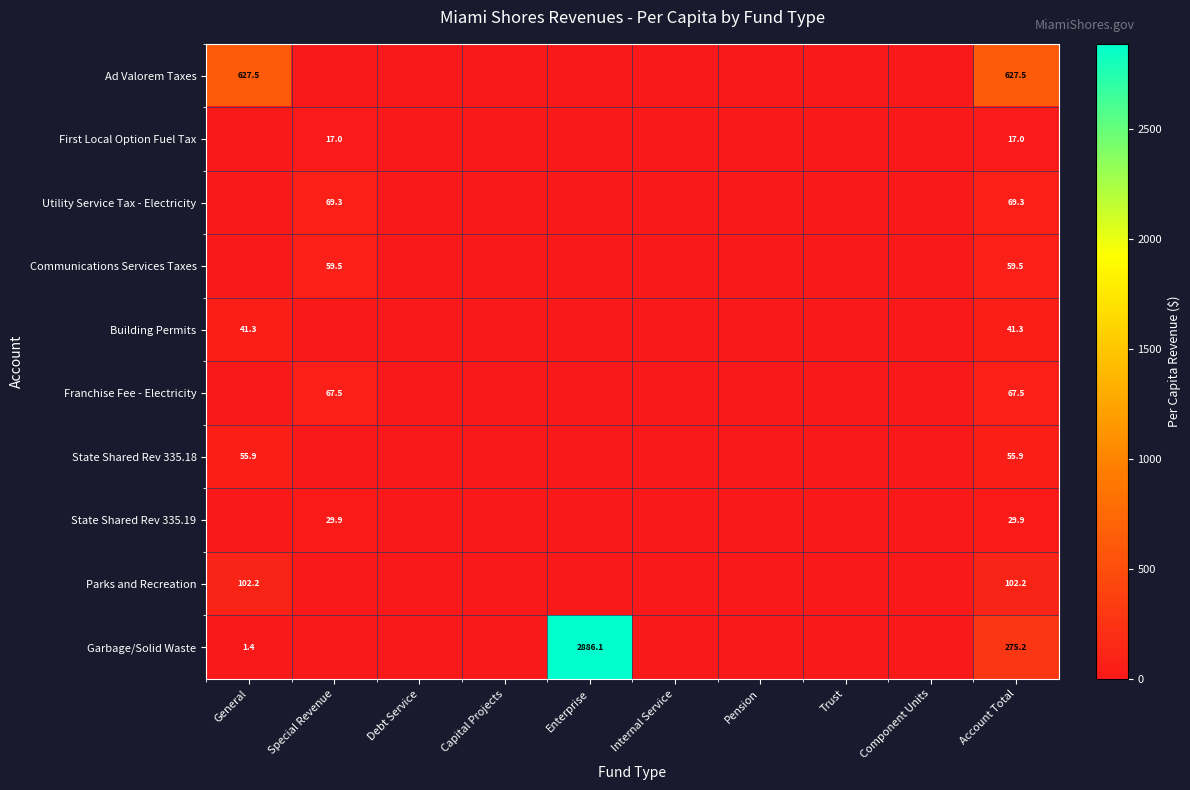

The value of Garbage/Solid Waste at General is 1.4. True or false?

True